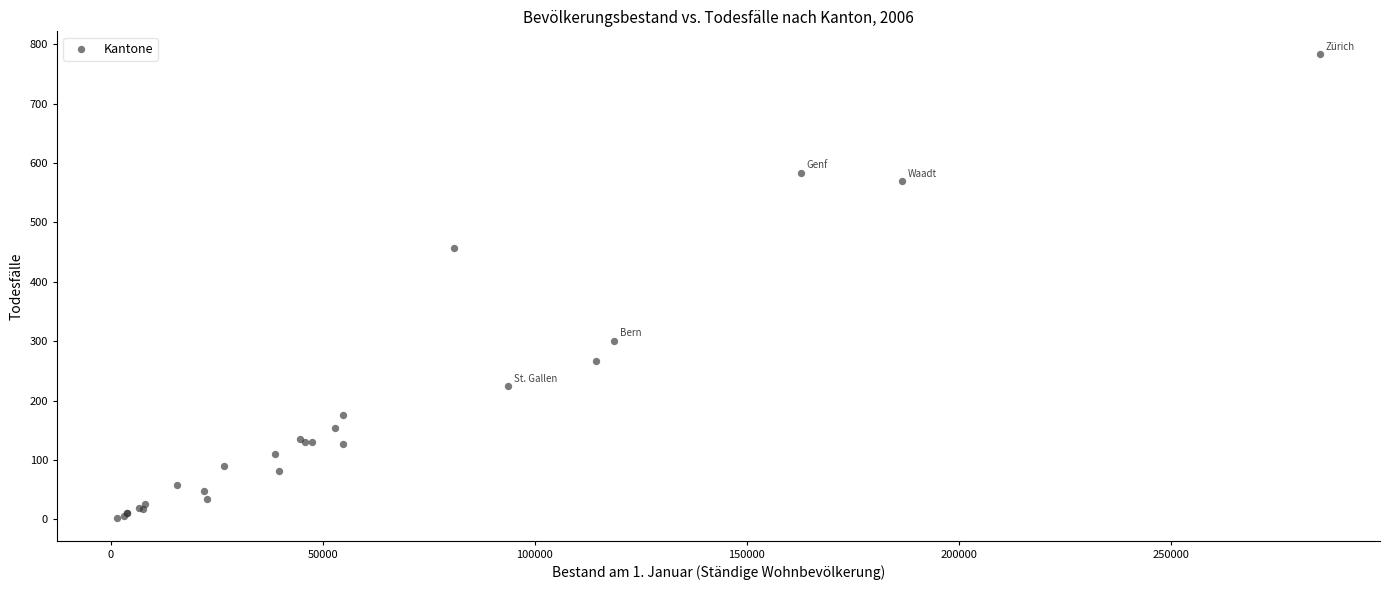

What Y value in the scatter plot is closest to 393?

457